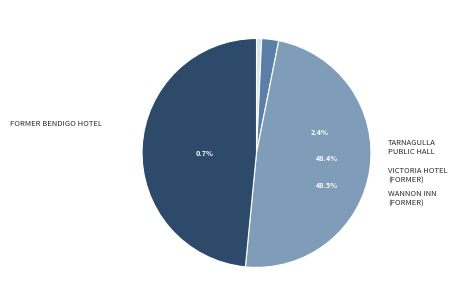

What is the ratio of the value at WANNON INN (FORMER) to the value at VICTORIA HOTEL (FORMER)?

1.0